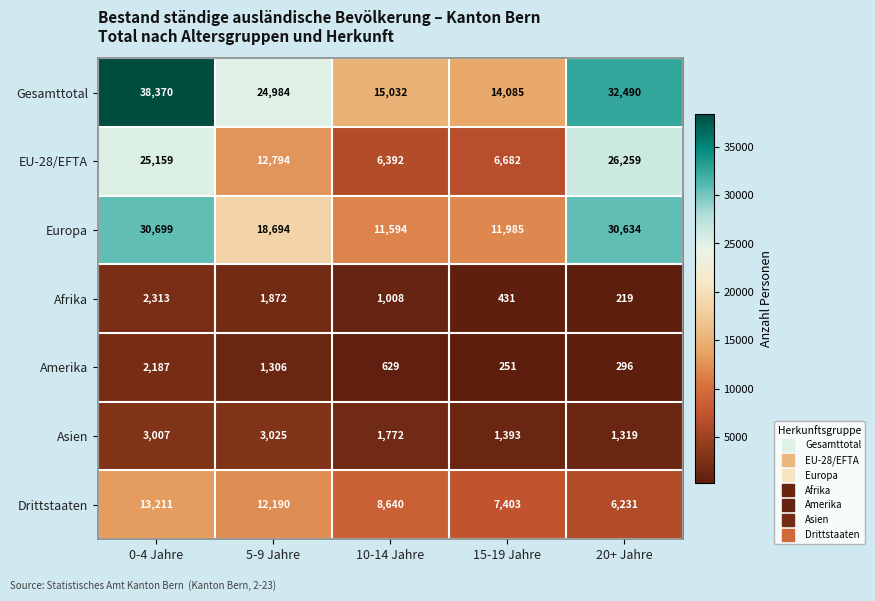

Which category has the lowest value in the Drittstaaten series?

20+ Jahre